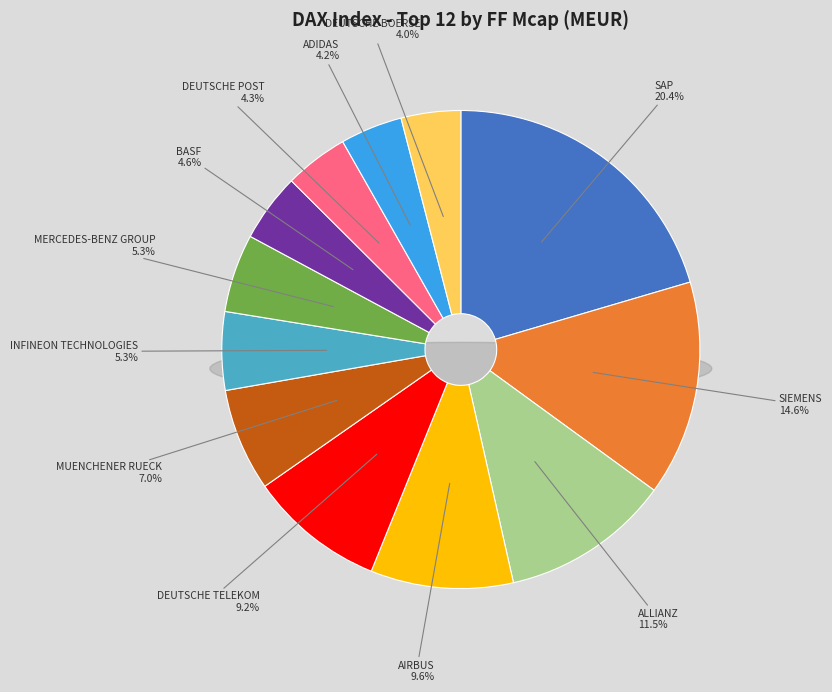

Between DEUTSCHE BOERSE and SAP, which is larger?

SAP